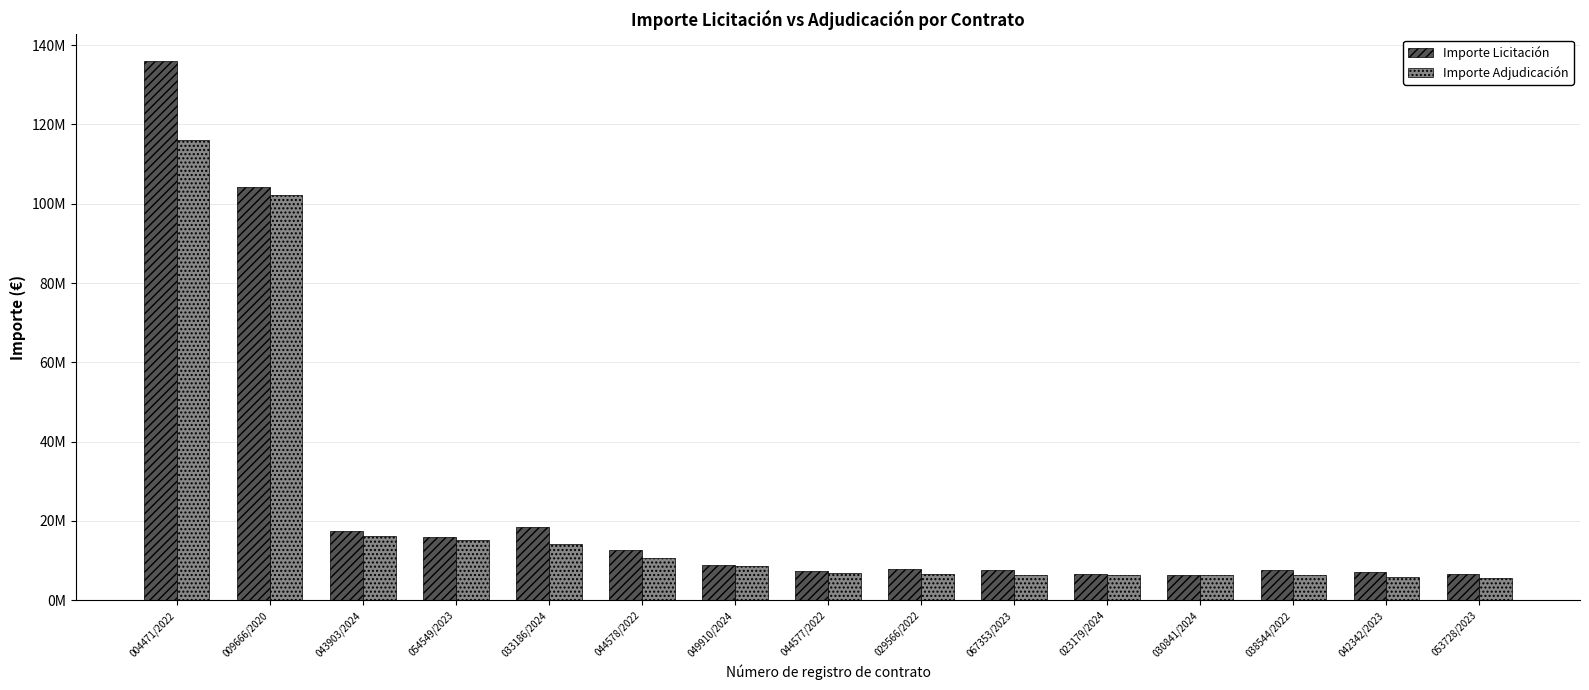

What are all the series names shown in the legend?

Importe Licitación, Importe Adjudicación